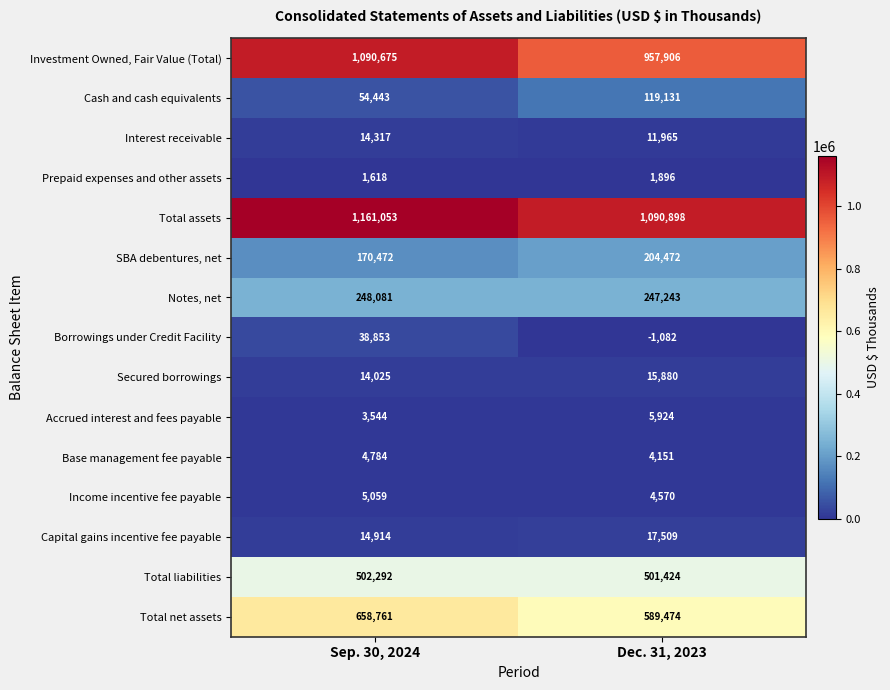

Reading right to left, extract all data points from this chart.

Investment Owned, Fair Value (Total): Dec. 31, 2023=957906	Sep. 30, 2024=1090675
Cash and cash equivalents: Dec. 31, 2023=119131	Sep. 30, 2024=54443
Interest receivable: Dec. 31, 2023=11965	Sep. 30, 2024=14317
Prepaid expenses and other assets: Dec. 31, 2023=1896	Sep. 30, 2024=1618
Total assets: Dec. 31, 2023=1090898	Sep. 30, 2024=1161053
SBA debentures, net: Dec. 31, 2023=204472	Sep. 30, 2024=170472
Notes, net: Dec. 31, 2023=247243	Sep. 30, 2024=248081
Borrowings under Credit Facility: Dec. 31, 2023=-1082	Sep. 30, 2024=38853
Secured borrowings: Dec. 31, 2023=15880	Sep. 30, 2024=14025
Accrued interest and fees payable: Dec. 31, 2023=5924	Sep. 30, 2024=3544
Base management fee payable: Dec. 31, 2023=4151	Sep. 30, 2024=4784
Income incentive fee payable: Dec. 31, 2023=4570	Sep. 30, 2024=5059
Capital gains incentive fee payable: Dec. 31, 2023=17509	Sep. 30, 2024=14914
Total liabilities: Dec. 31, 2023=501424	Sep. 30, 2024=502292
Total net assets: Dec. 31, 2023=589474	Sep. 30, 2024=658761